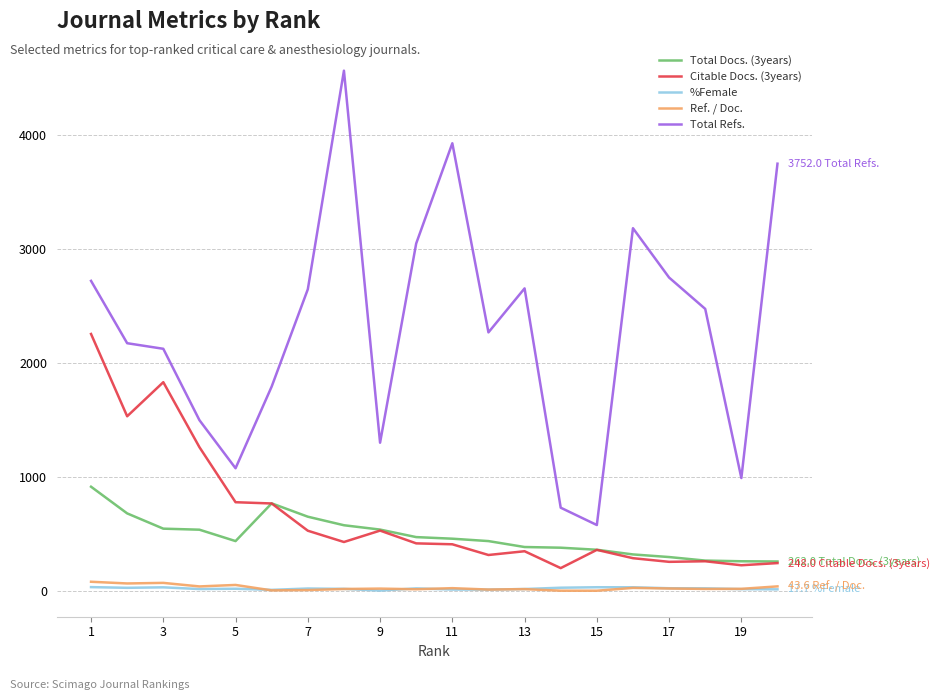

True or false: %Female has more than 2 points higher than both neighbors.

True